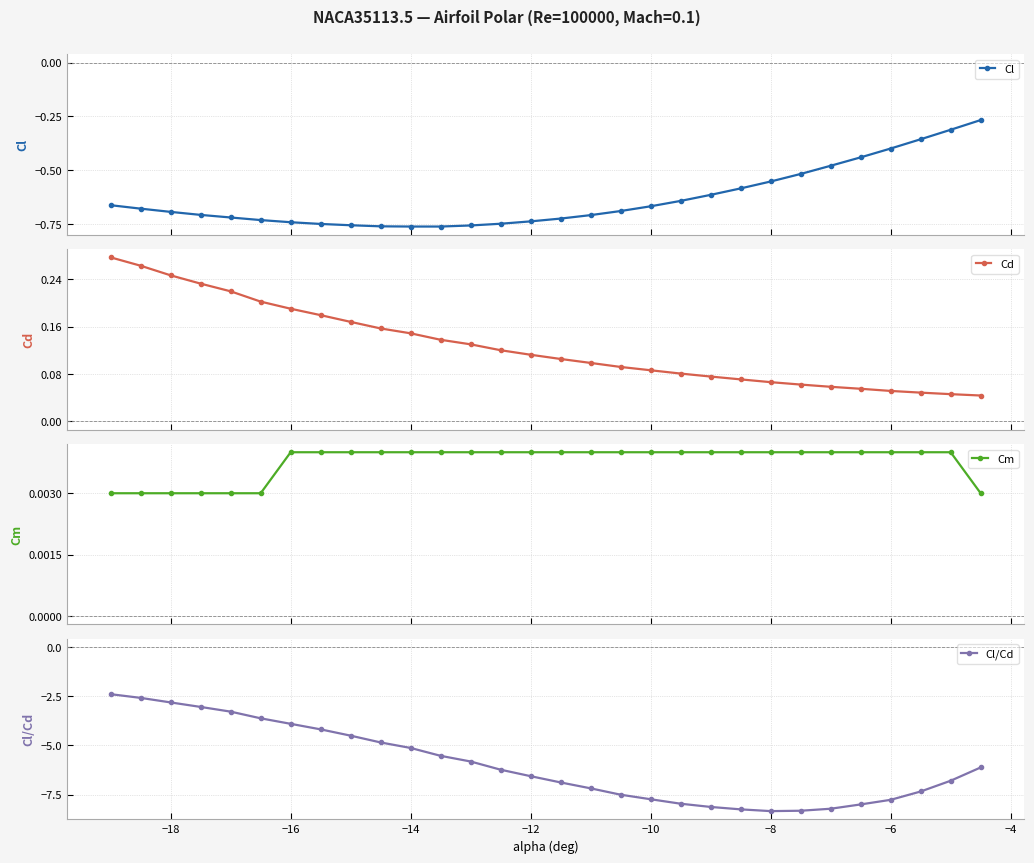

What is the lowest value of the Cl/Cd series?

-8.3